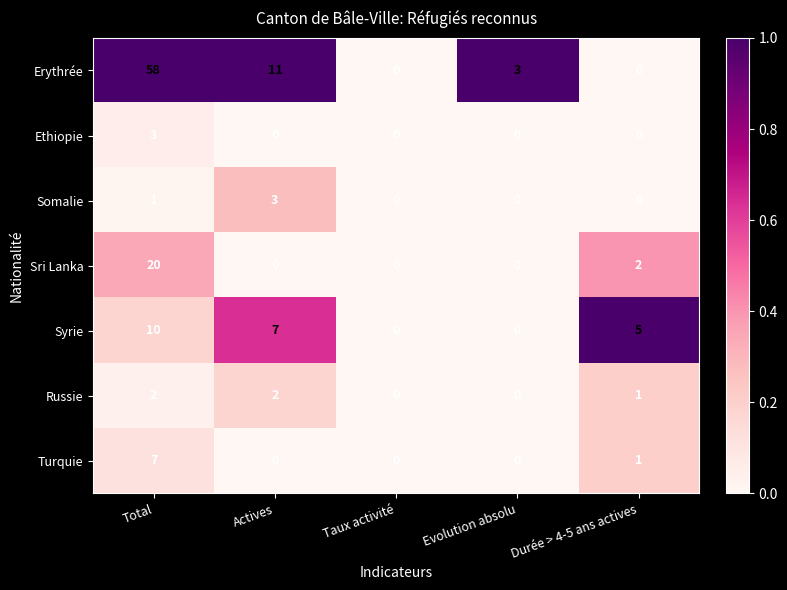

How many series are shown in this chart?

7